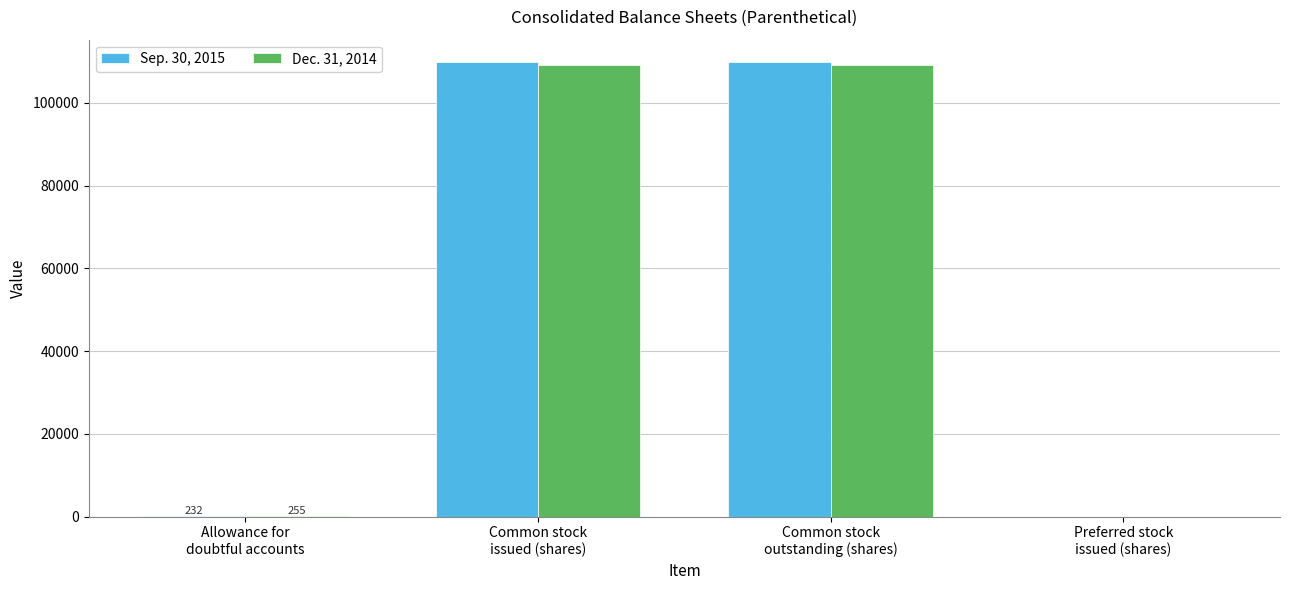

How many groups of bars are there?

4